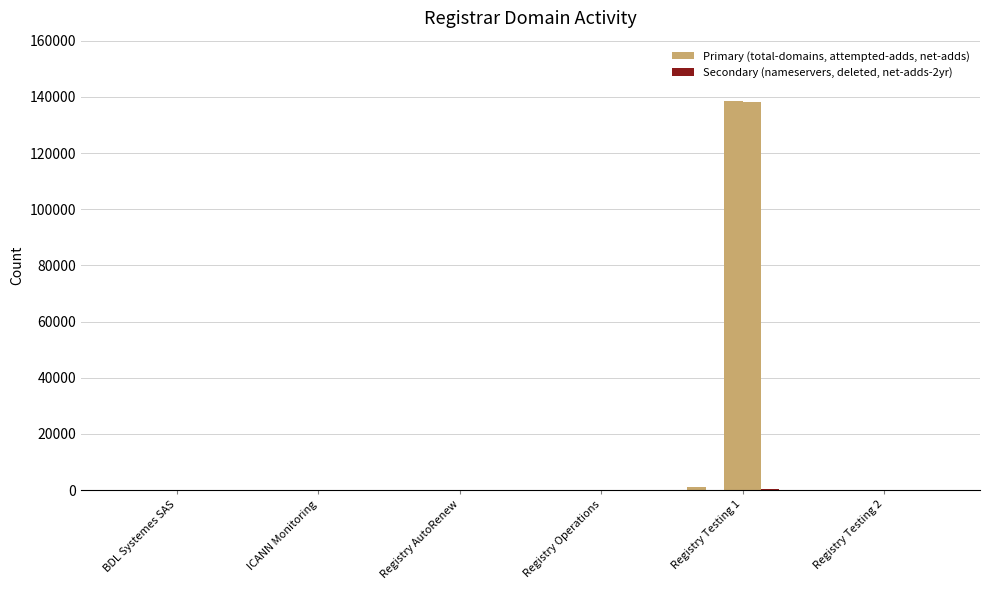

How many groups of bars are there?

6